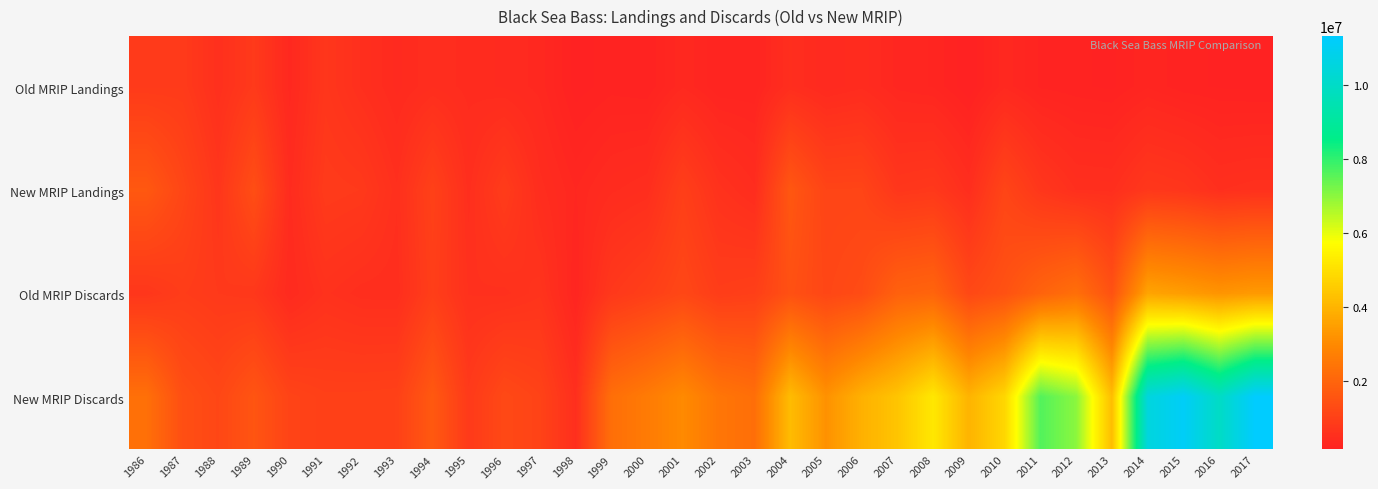

At how many categories does at least one series exceed 1455649?

22